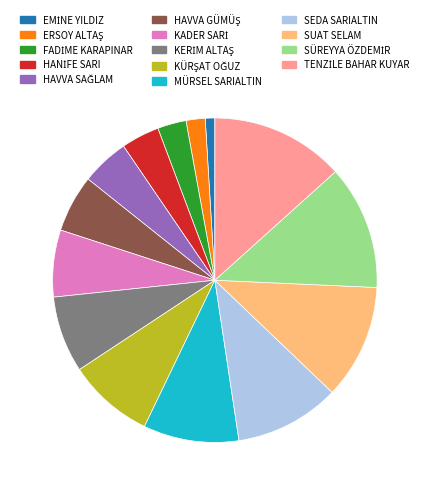

How many segments does this pie chart have?

14